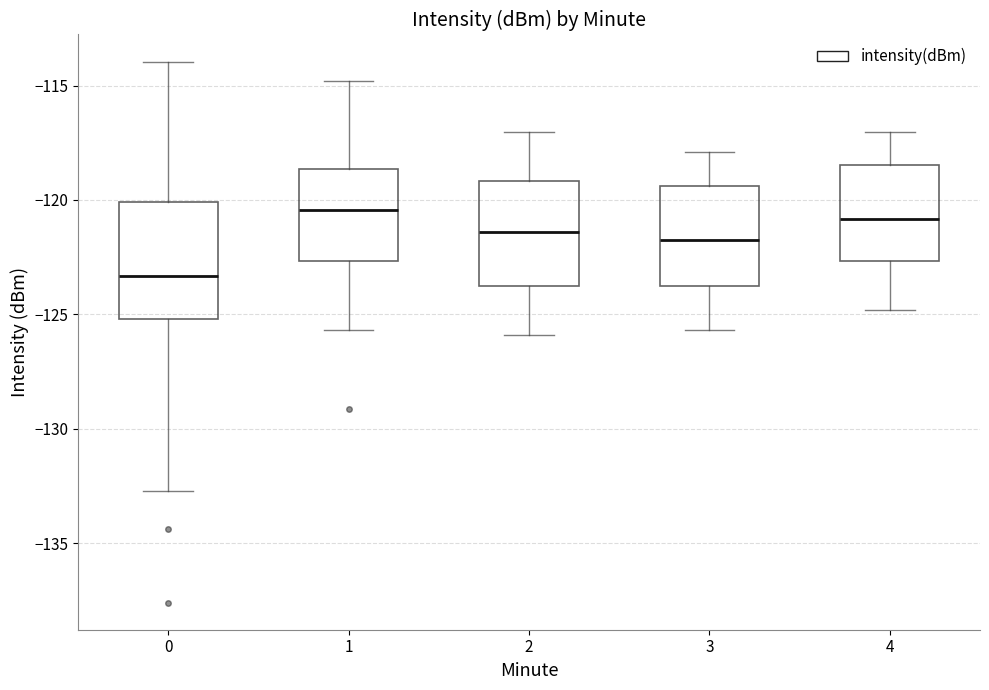

Reading left to right, transcribe this box plot: for each box, give where its median line is, the range the box spans, and where its two whiskers end, as read against the y-axis. The values are not printed on the chart, so give them approximately, as read against the axis.

0: median -123.5, box -125.0 to -120.0, whiskers -132.5 to -114.0
1: median -120.5, box -122.5 to -118.5, whiskers -125.5 to -115.0
2: median -121.5, box -124.0 to -119.0, whiskers -126.0 to -117.0
3: median -121.5, box -124.0 to -119.5, whiskers -125.5 to -118.0
4: median -121.0, box -122.5 to -118.5, whiskers -125.0 to -117.0